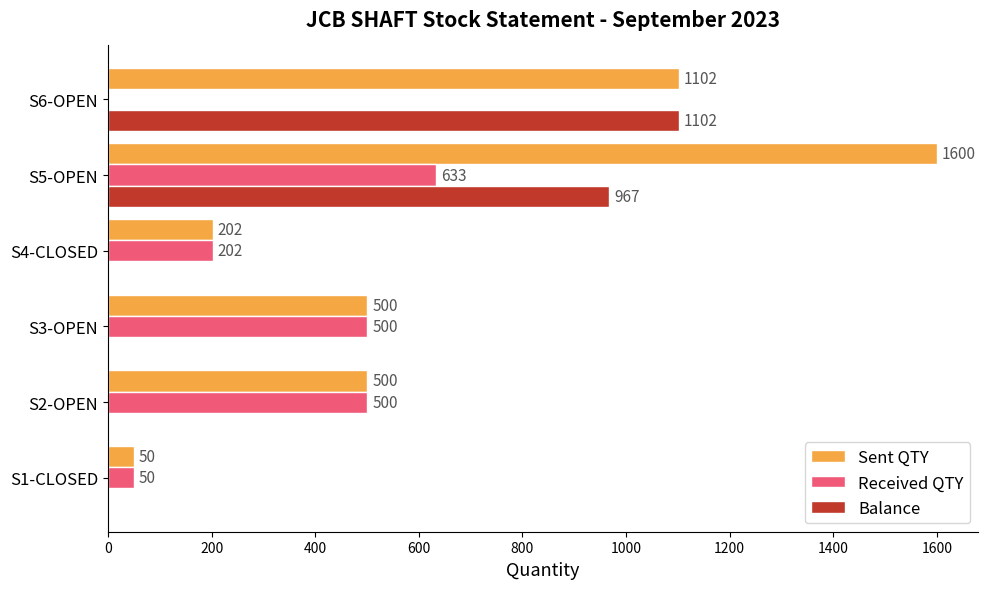

Which series changed the most between S4-CLOSED and S5-OPEN?

Sent QTY